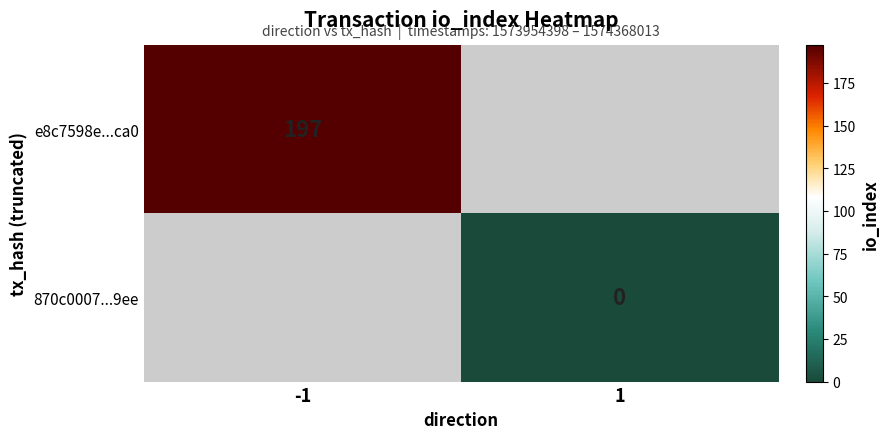

The e8c7598e...ca0 series shows 128 at -1. True or false?

False